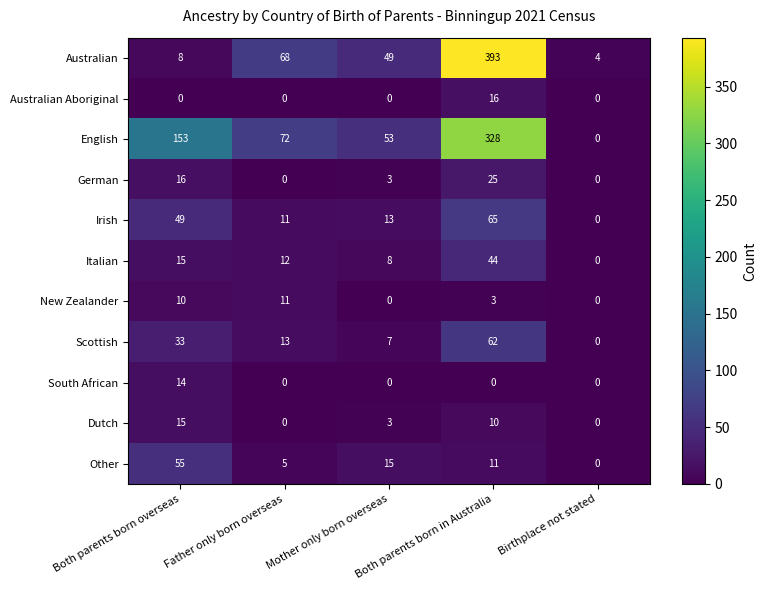

At how many categories does at least one series exceed 212?

1